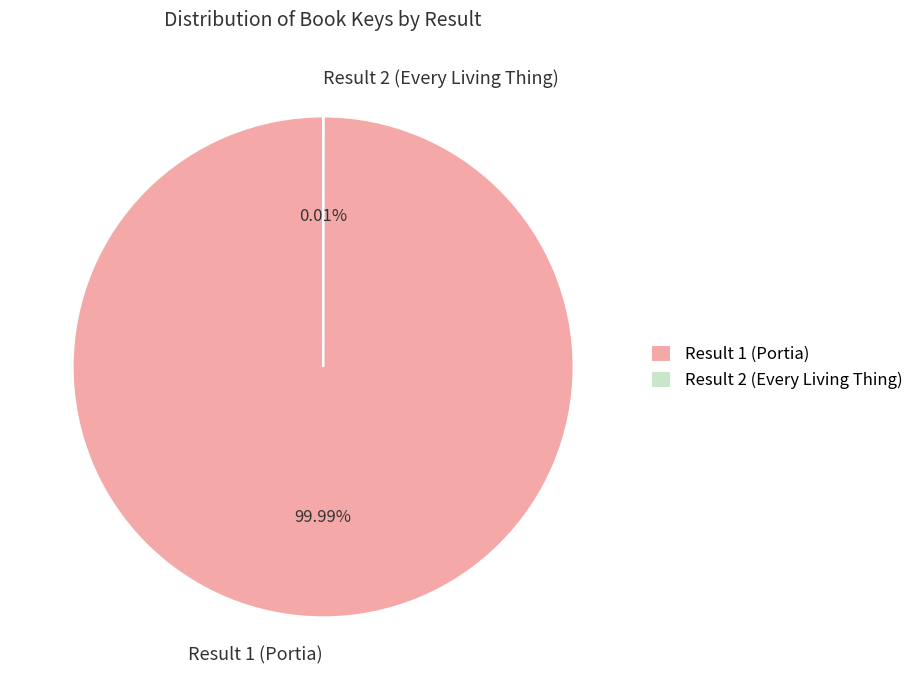

Which category accounts for the majority?

Result 1 (Portia)